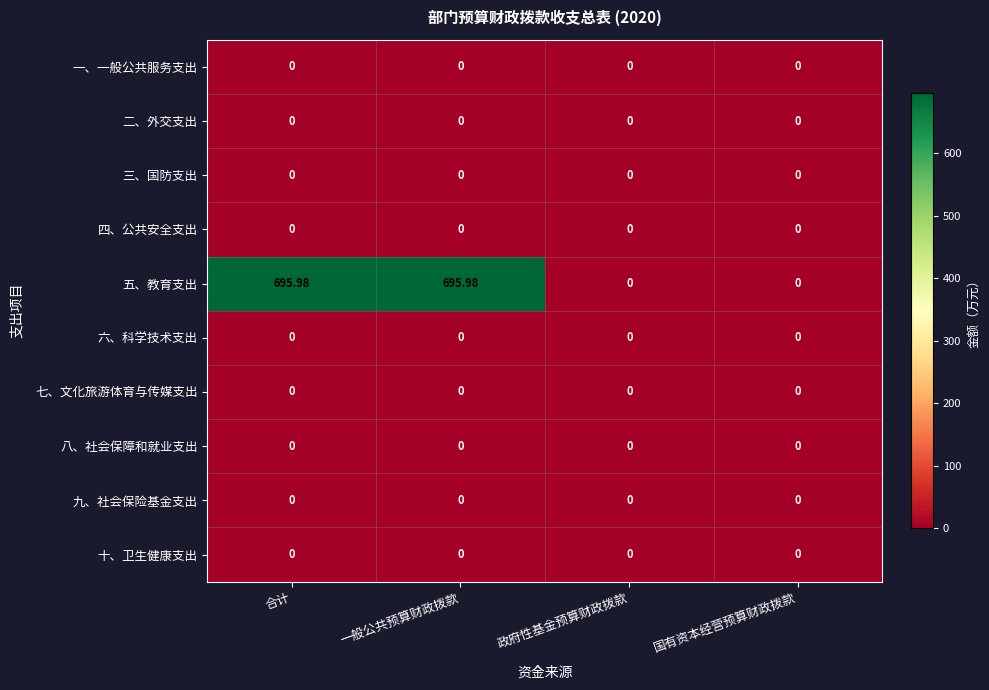

Which series has the largest total across all categories?

五、教育支出